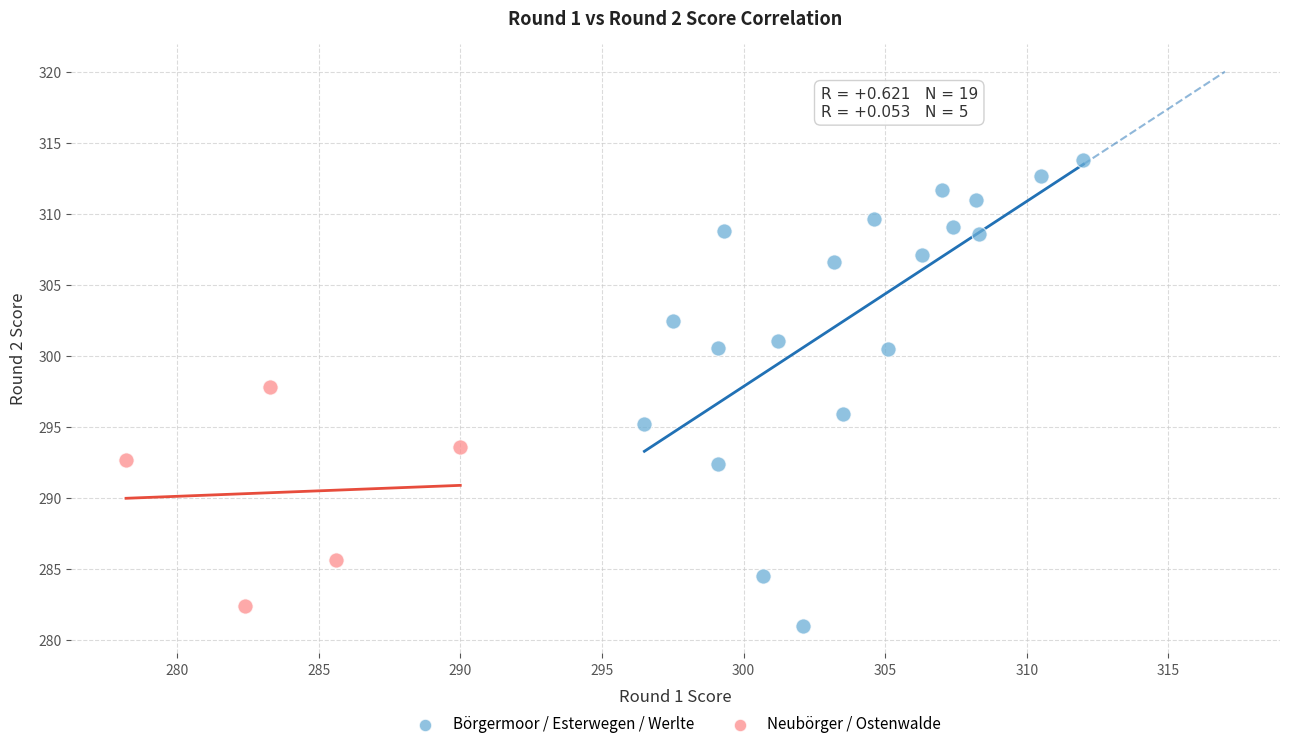

Which series has the largest Y range (max minus min)?

Börgermoor / Esterwegen / Werlte